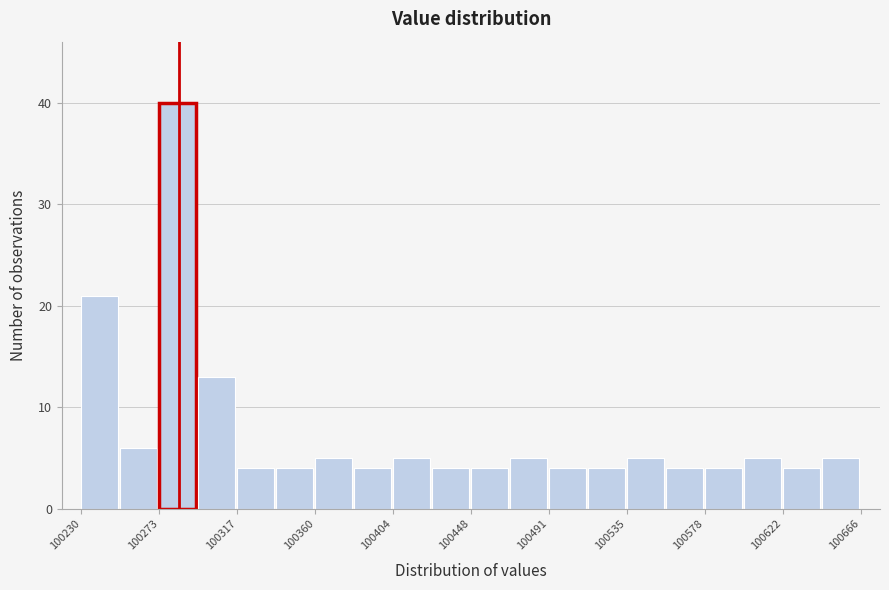

Reading left to right, transcribe this chart: for each bar, give the range it covers on the x-axis and its height. Neither the bar edges nor the heights are printed on the chart, so give them approximately, as read against the axes.

100230 to 100250: 21
100250 to 100275: 6
100275 to 100295: 40
100295 to 100315: 13
100315 to 100340: 4
100340 to 100360: 4
100360 to 100380: 5
100380 to 100405: 4
100405 to 100425: 5
100425 to 100450: 4
100450 to 100470: 4
100470 to 100490: 5
100490 to 100515: 4
100515 to 100535: 4
100535 to 100555: 5
100555 to 100580: 4
100580 to 100600: 4
100600 to 100620: 5
100620 to 100645: 4
100645 to 100665: 5